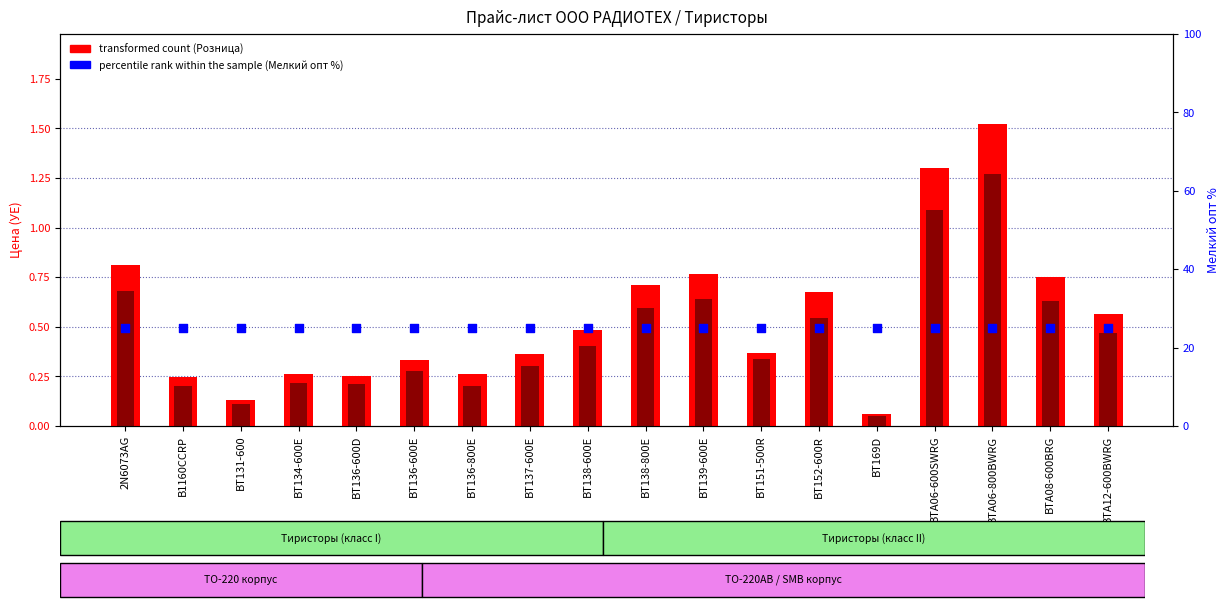

Is the value of transformed count at BT138-600E greater than the value of Мелкий опт at BTA06-800BWRG?

No